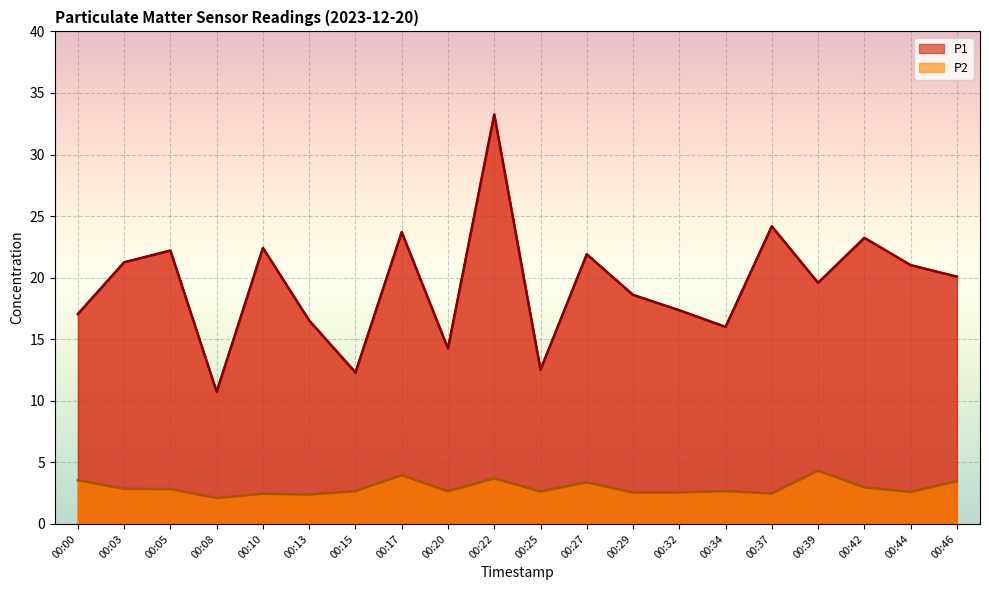

The value of P2 at 00:25 is 2.6. True or false?

True